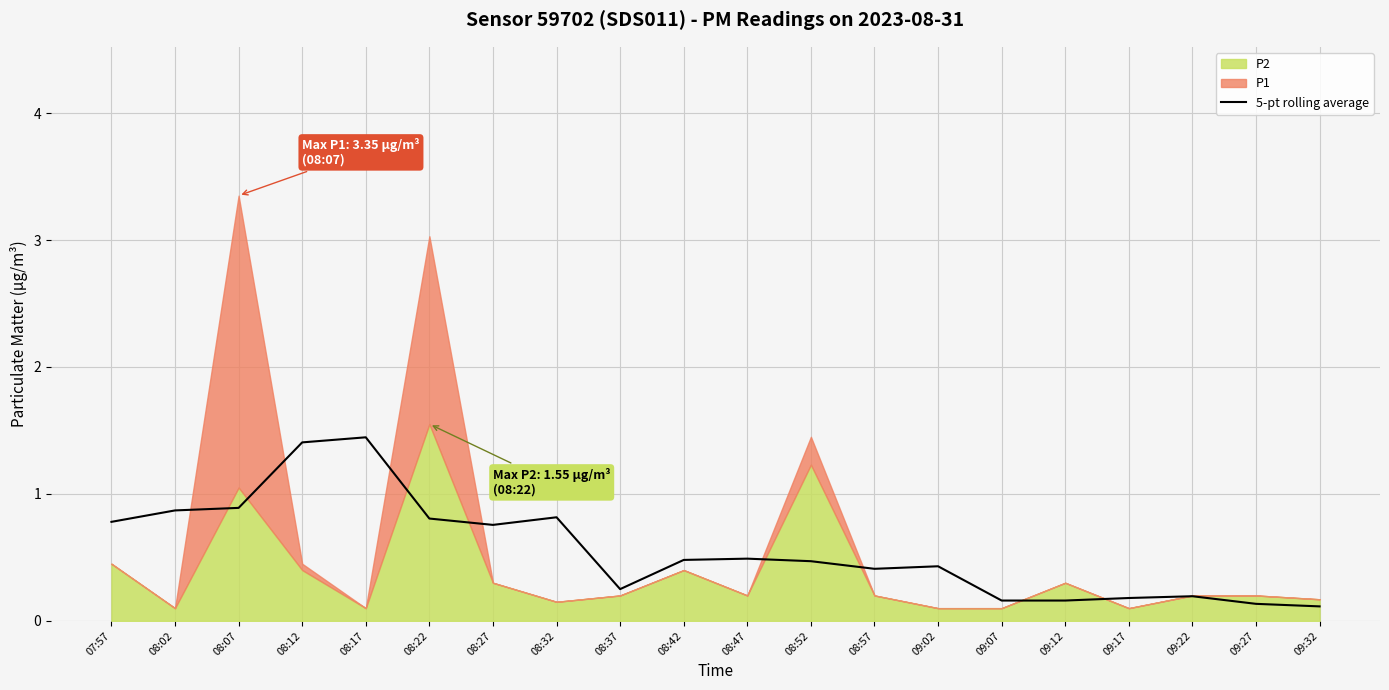

What is the average value?

0.6